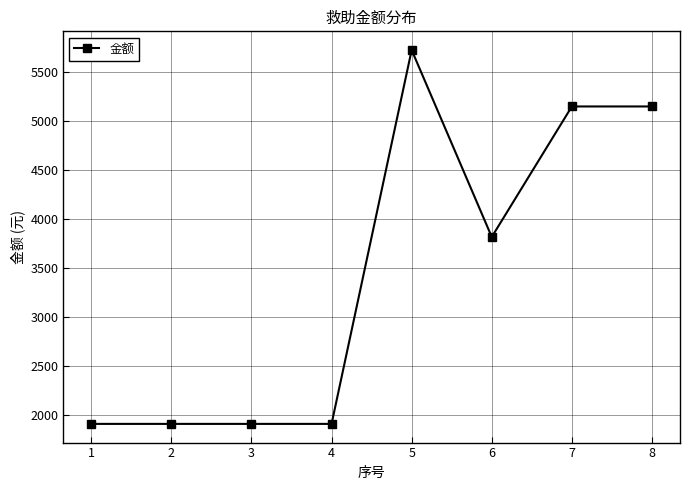

Where is the data nearest to the value 3816?

6